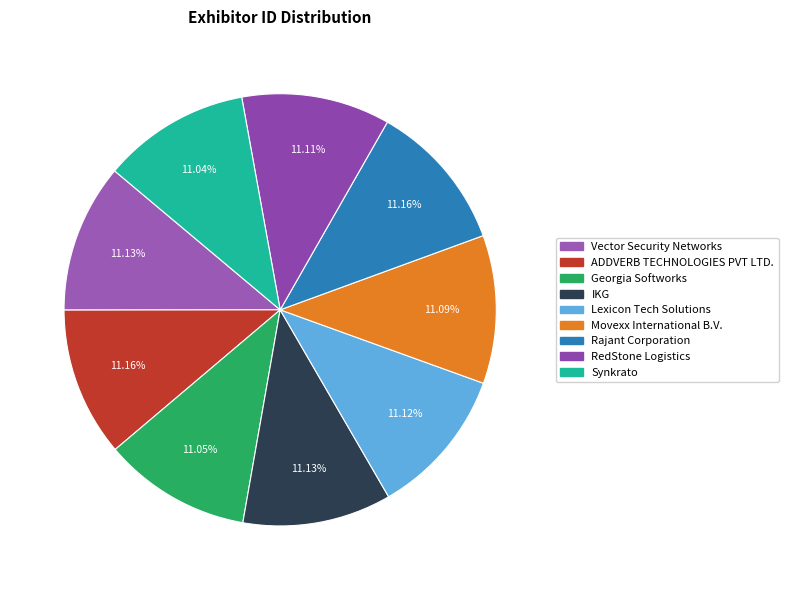

Is there any slice that represents more than half of the pie?

No